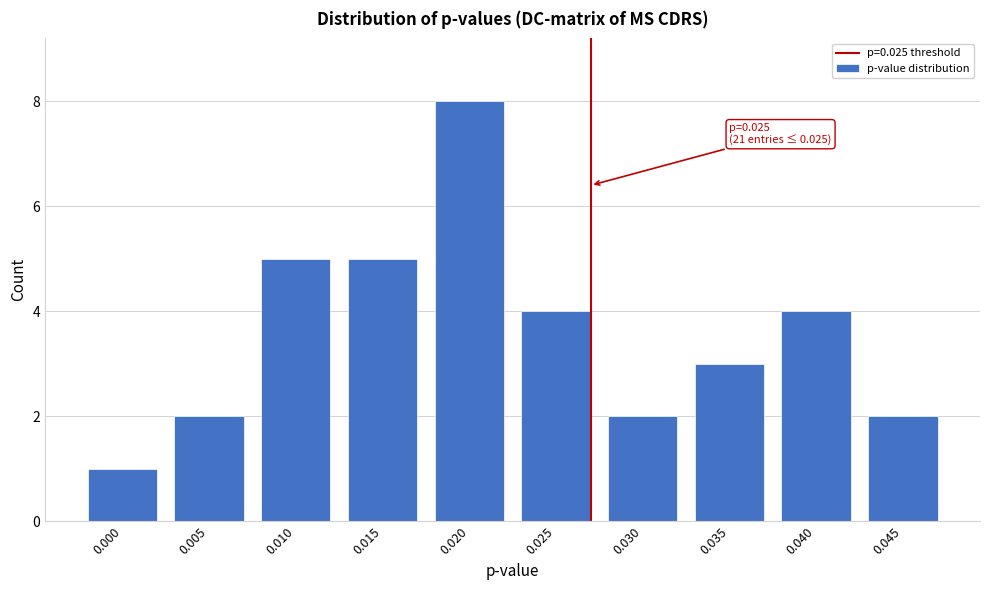

Reading left to right, transcribe all the data shown in this chart.

1	2	5	5	8	4	2	3	4	2